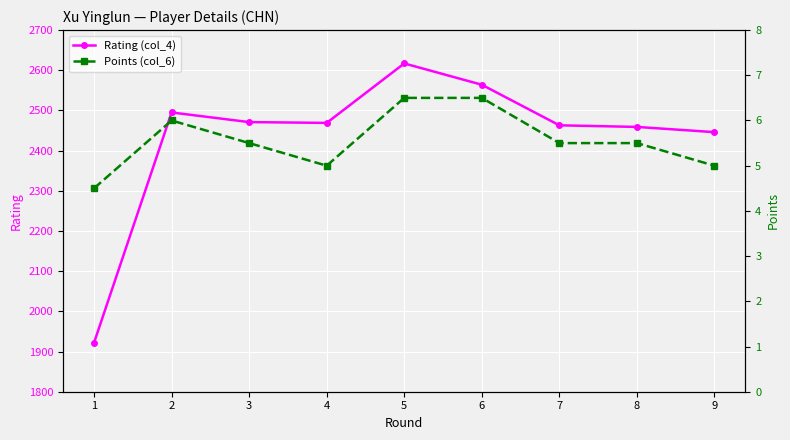

The value of Rating (col_4) at 2 is 2495.0. True or false?

True